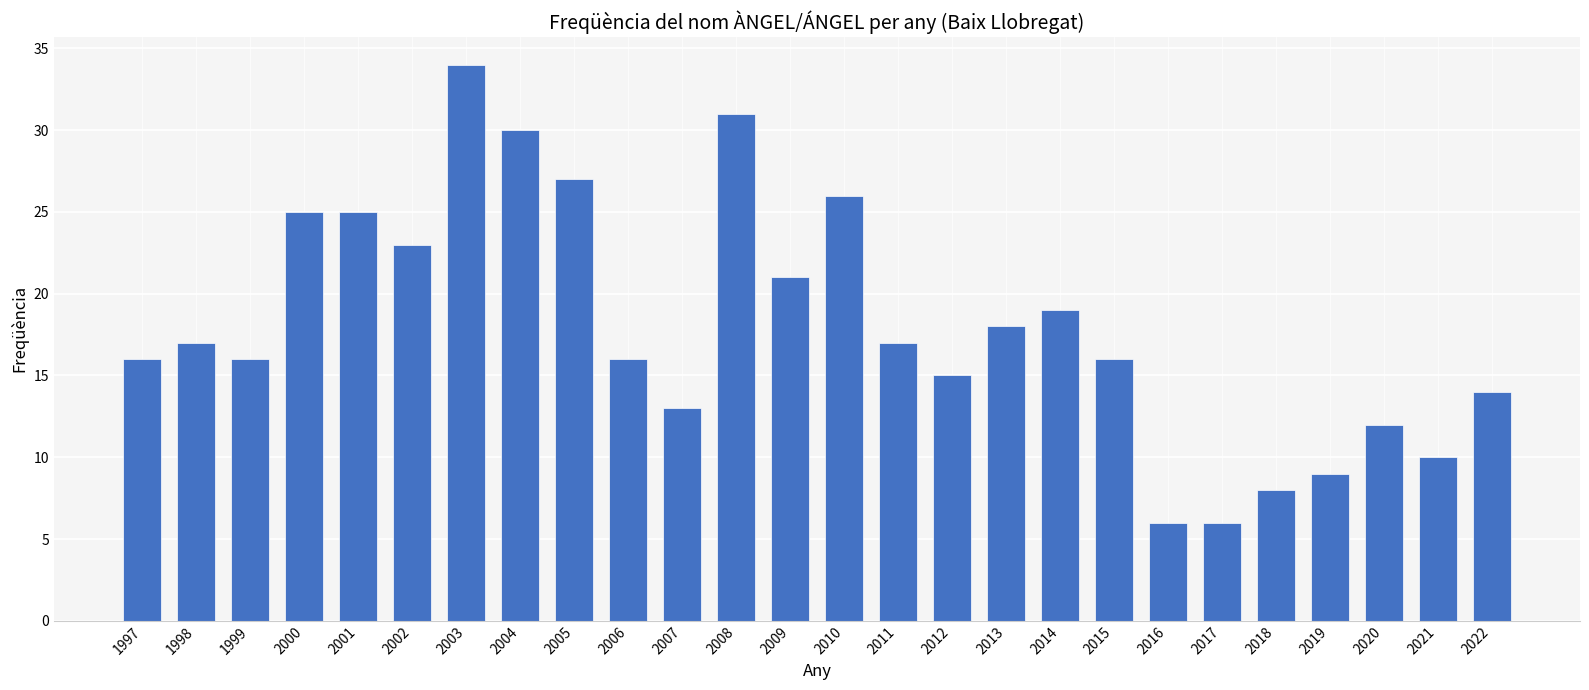

What is the sum of the values at 2005 and 2021?

37